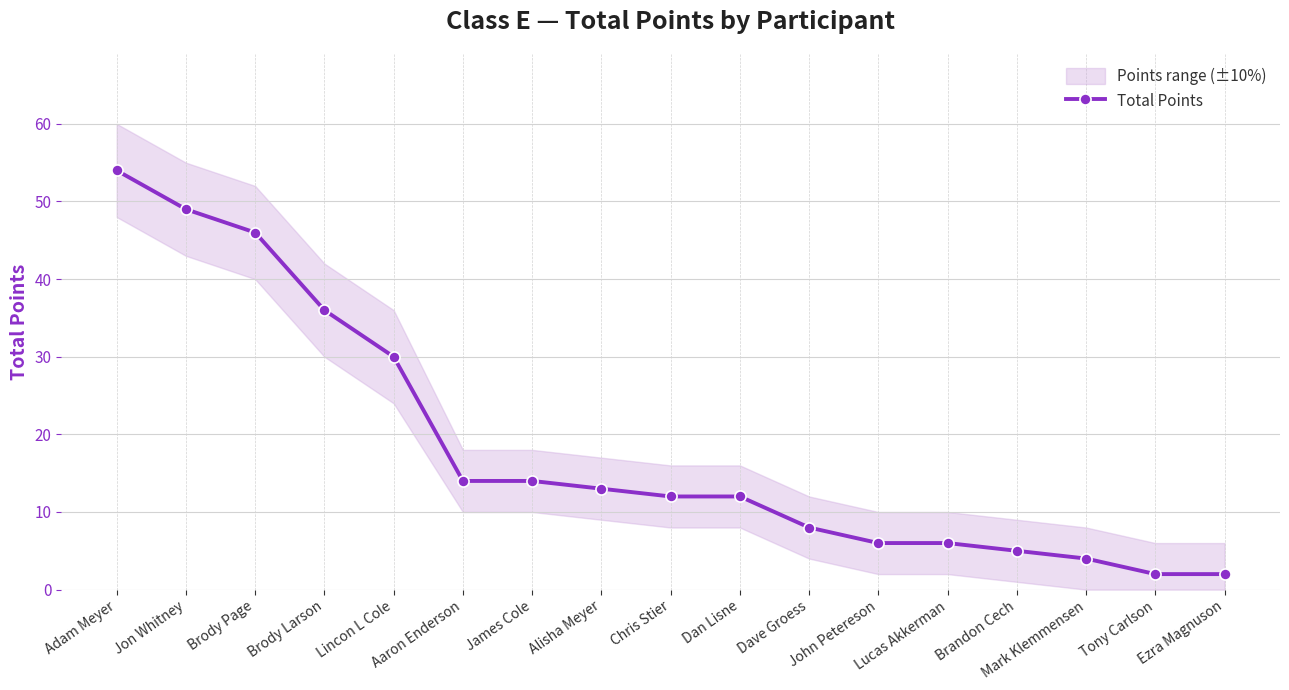

What is the sum of all values?

313